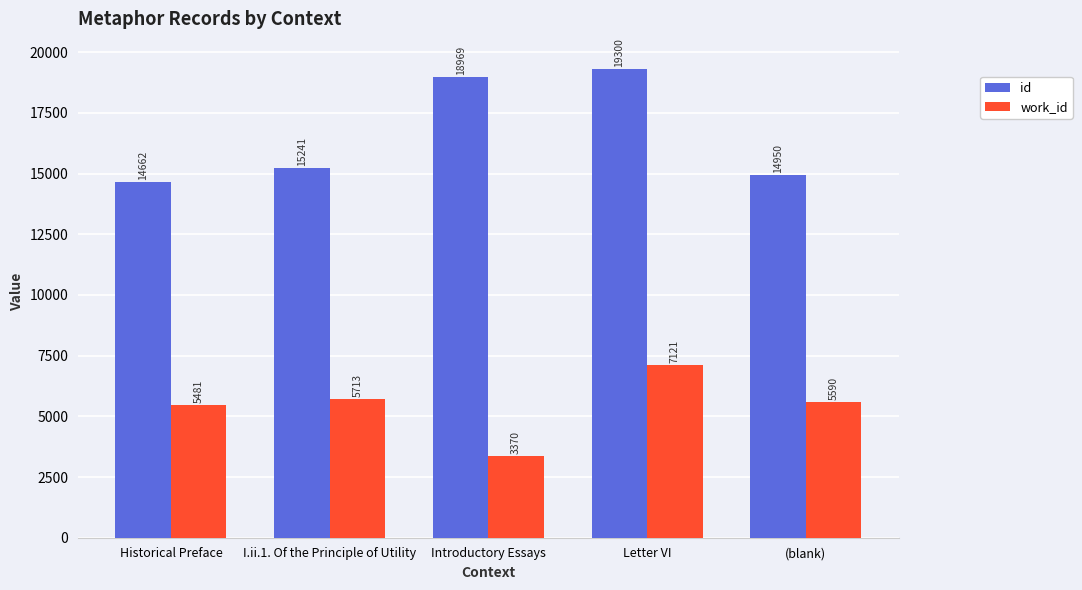

What is the average value of the id series?

16624